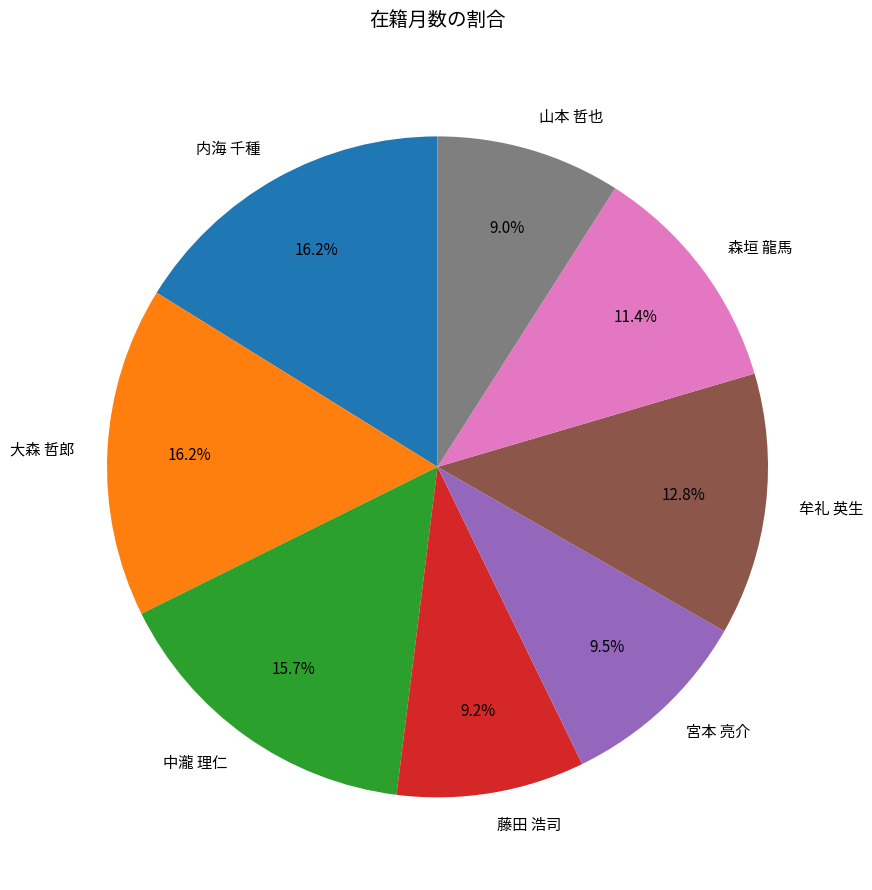

Between 内海 千種 and 牟礼 英生, which is larger?

内海 千種